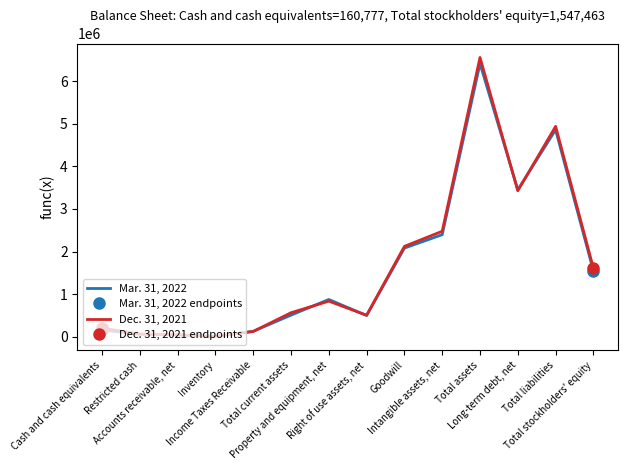

What is the value of the Mar. 31, 2022 point at the 5th from the left?

131164